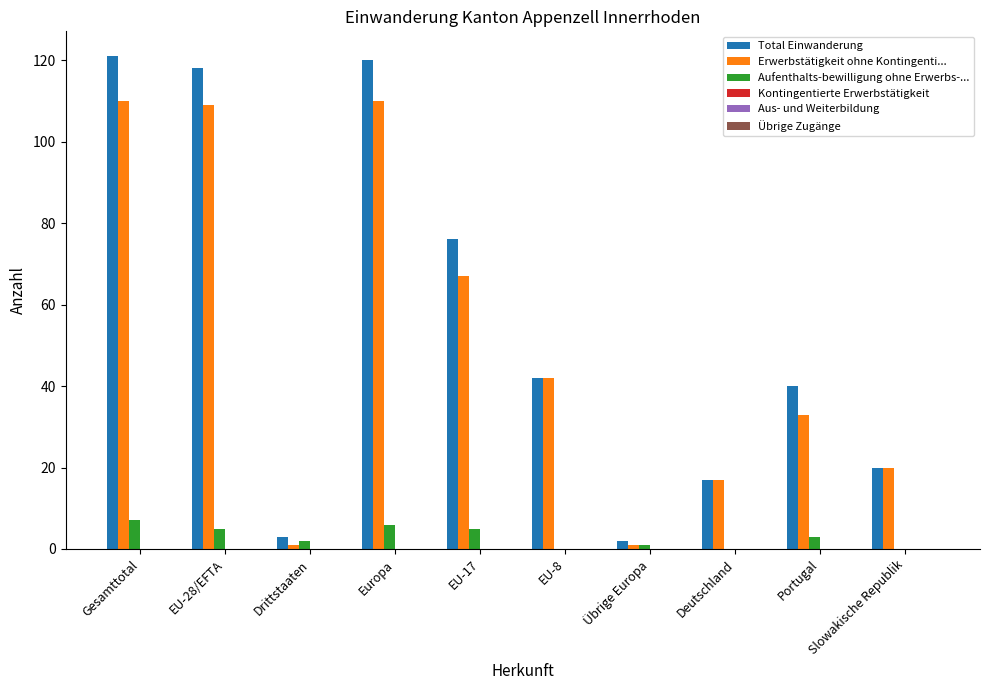

What is the total value across all series at EU-8?

84